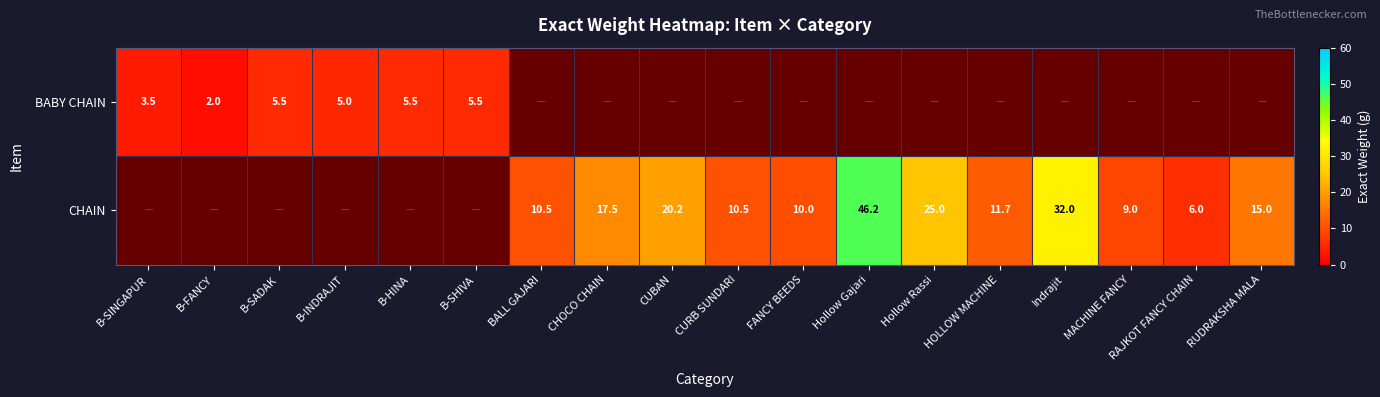

The value of CHAIN at BALL GAJARI is 3.8. True or false?

False